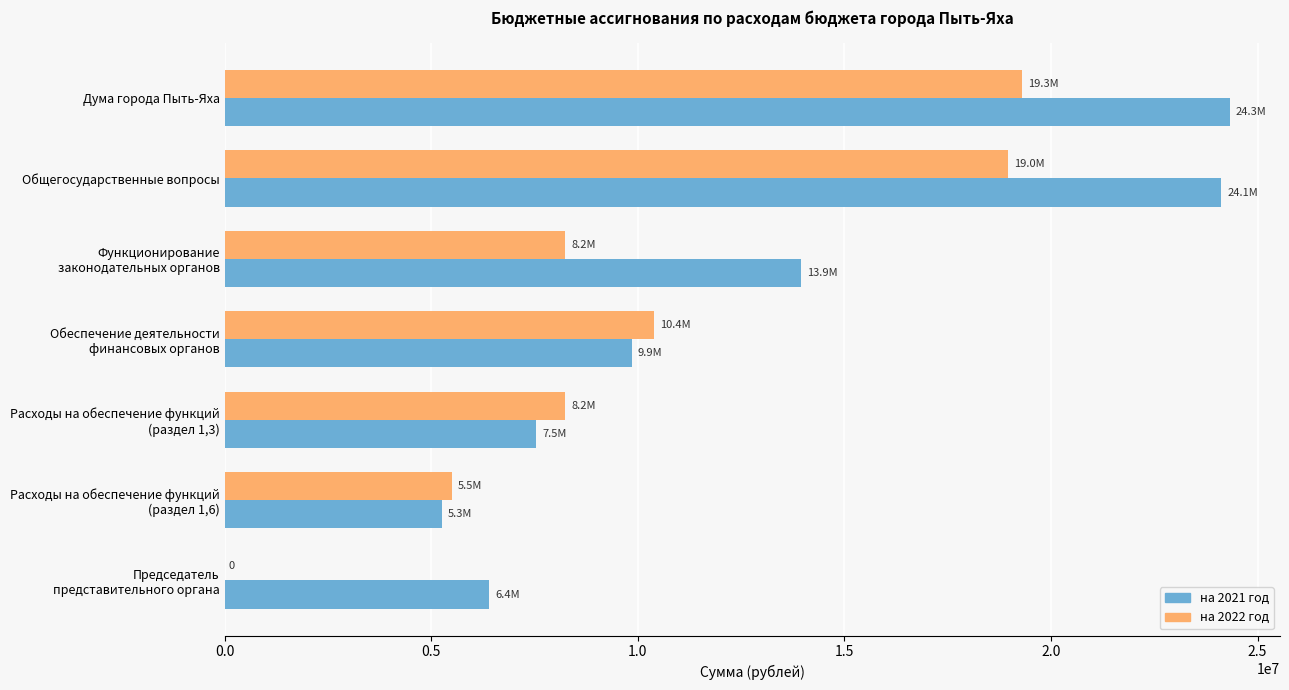

The value of на 2022 год at Общегосударственные вопросы is 4842589. True or false?

False